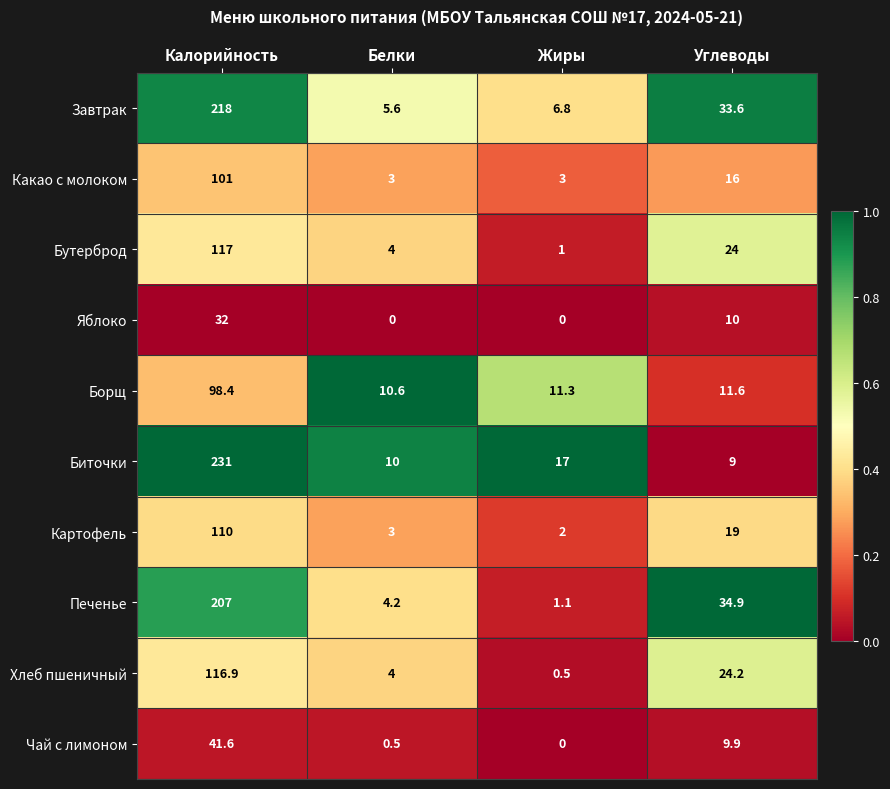

At which category is the sum across all series the highest?

Калорийность